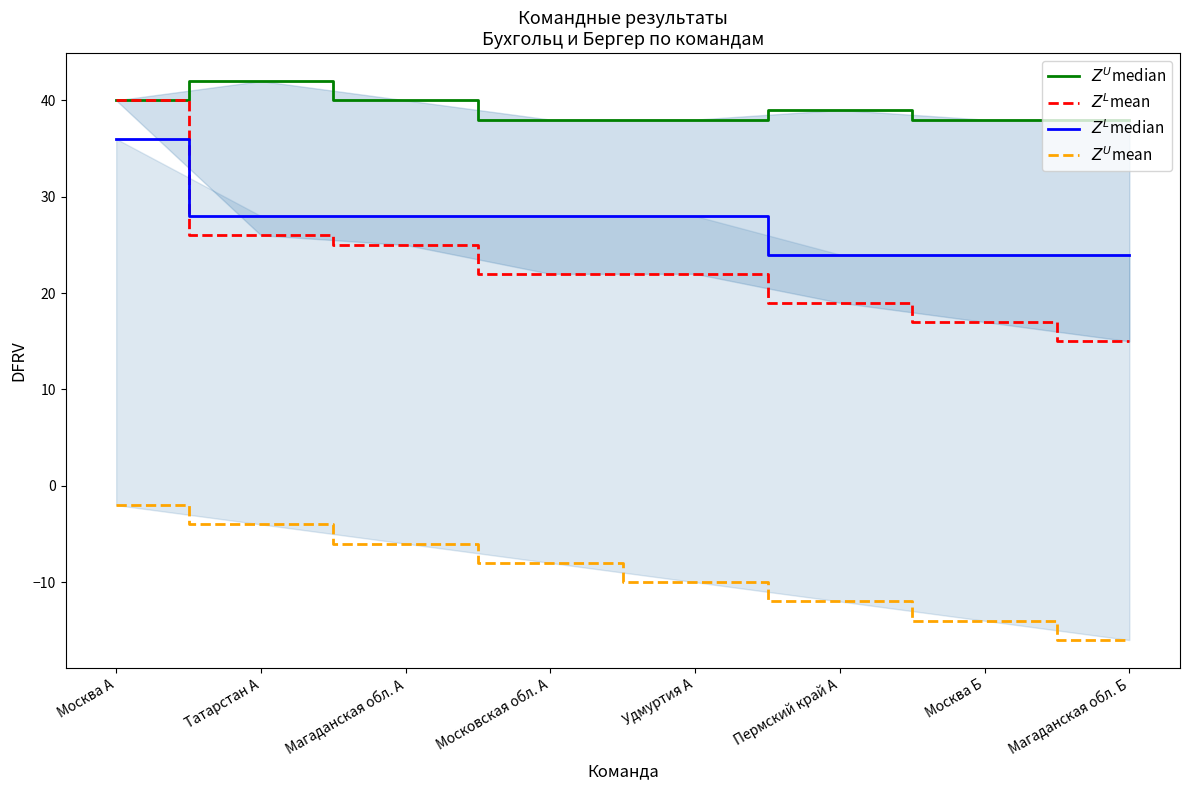

Is this an area chart (filled region under the line)?

No